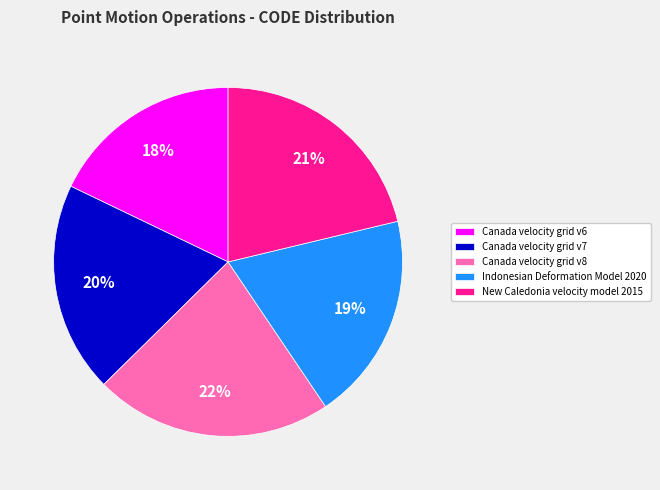

Between Canada velocity grid v8 and Canada velocity grid v7, which is larger?

Canada velocity grid v8